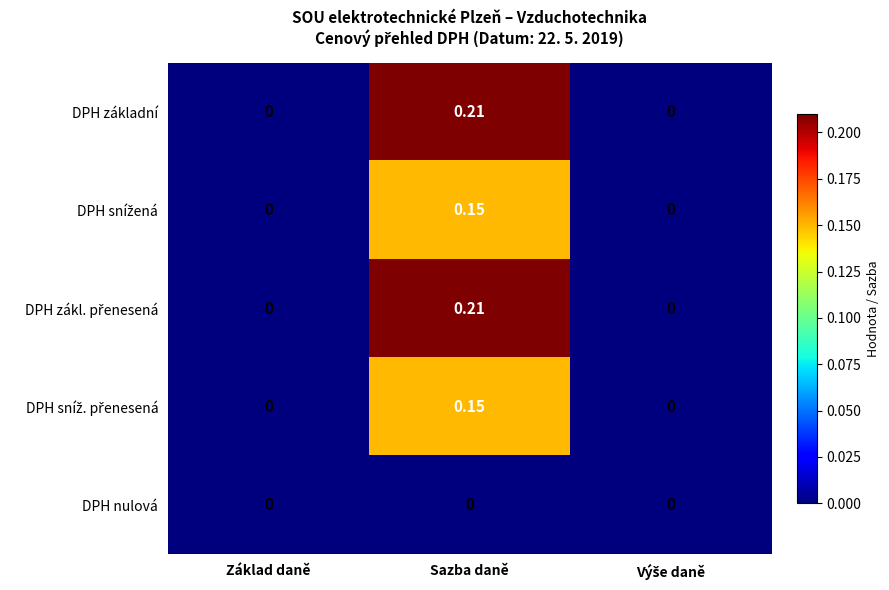

Which category has the highest value across all series?

Sazba daně